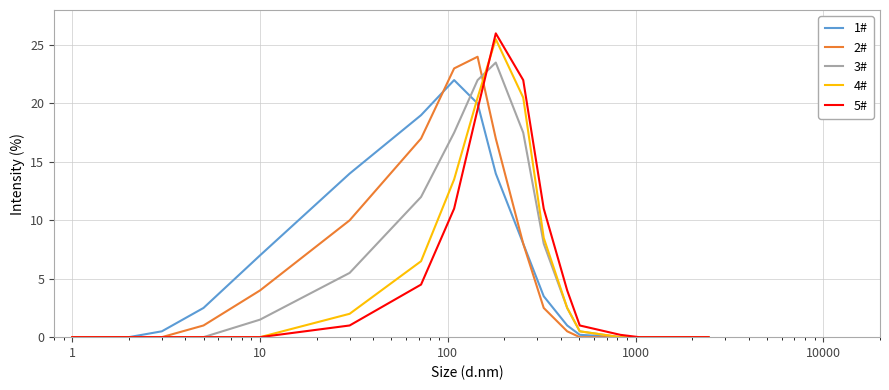

What is the greatest value displayed?

26.0